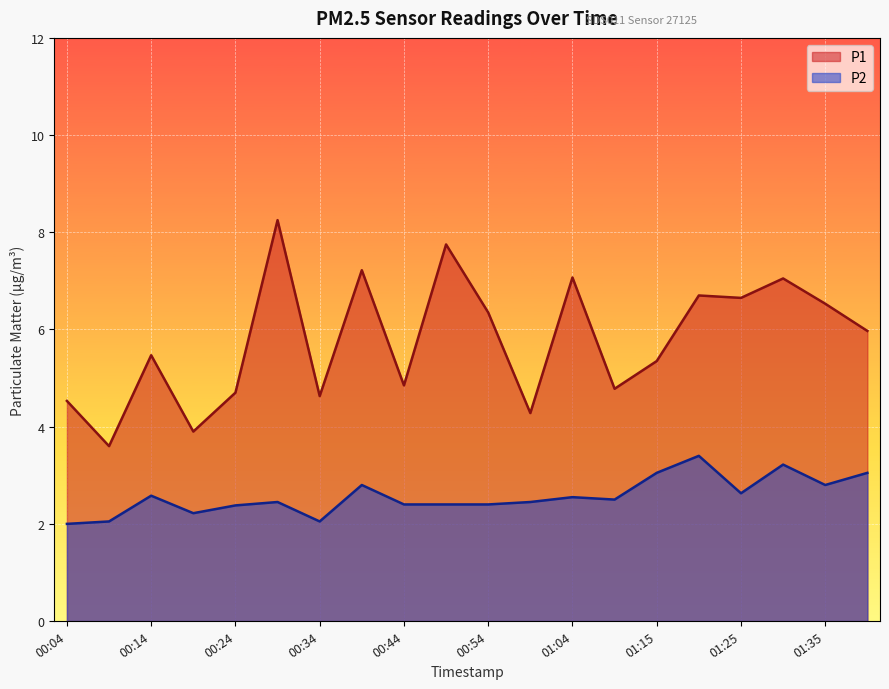

True or false: P1 has a value of 6.3 at 00:54.

True